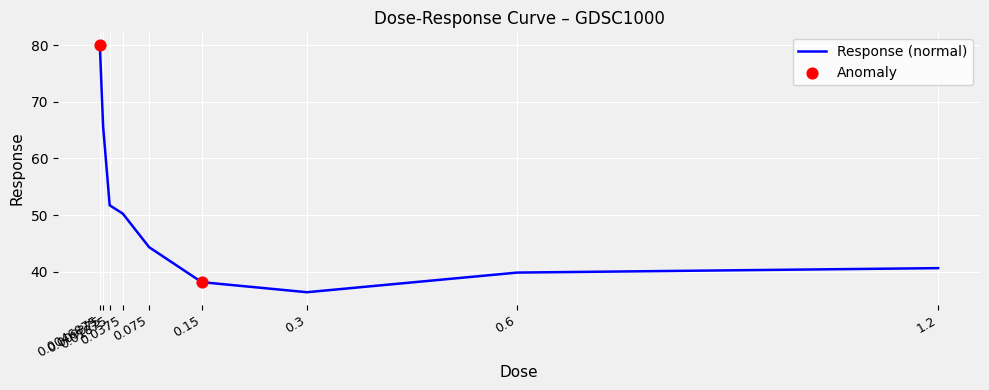

What is the change in value from 0.15 to 0.3?

-1.8